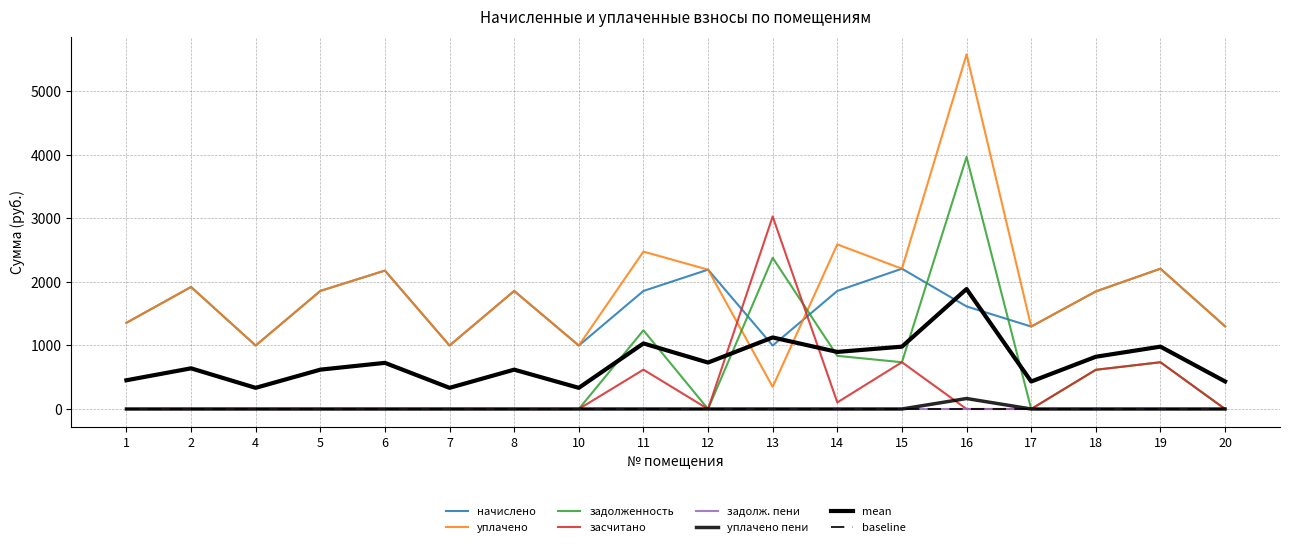

At 15, list the series in order from largest to smallest.

начислено, уплачено, задолженность, засчитано, уплачено пени